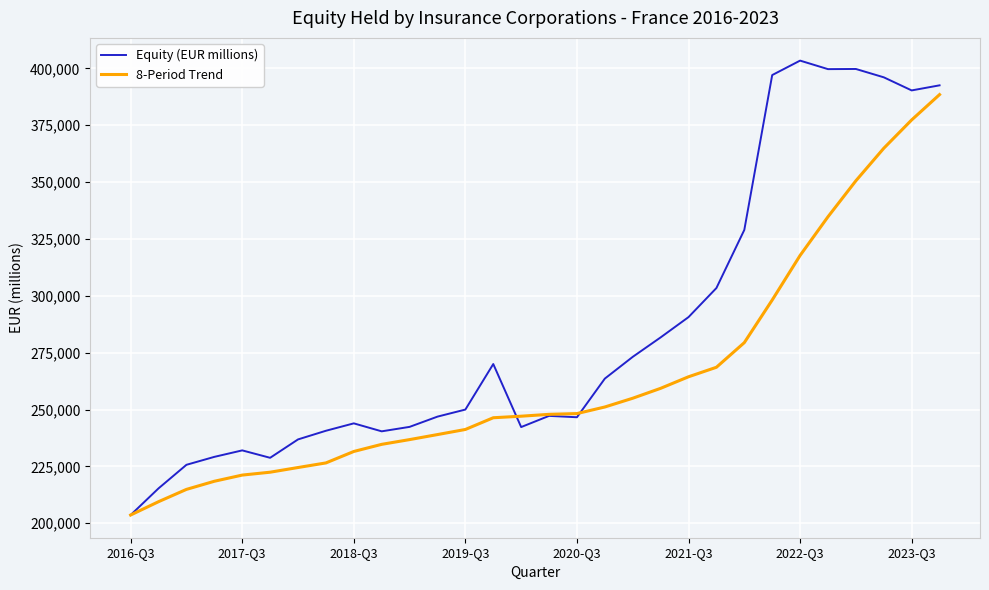

Which series has the largest total across all categories?

Equity (EUR millions)